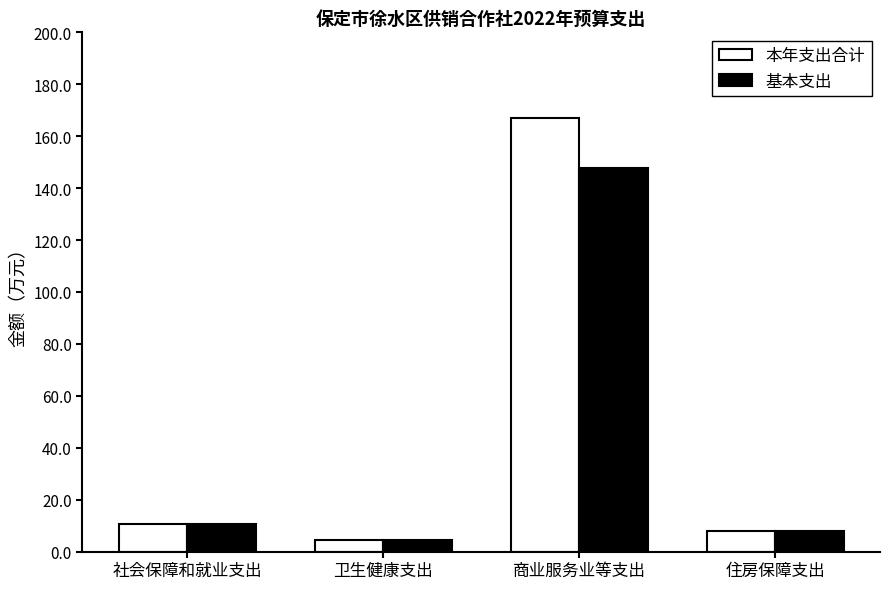

Which series has the widest spread of values?

本年支出合计